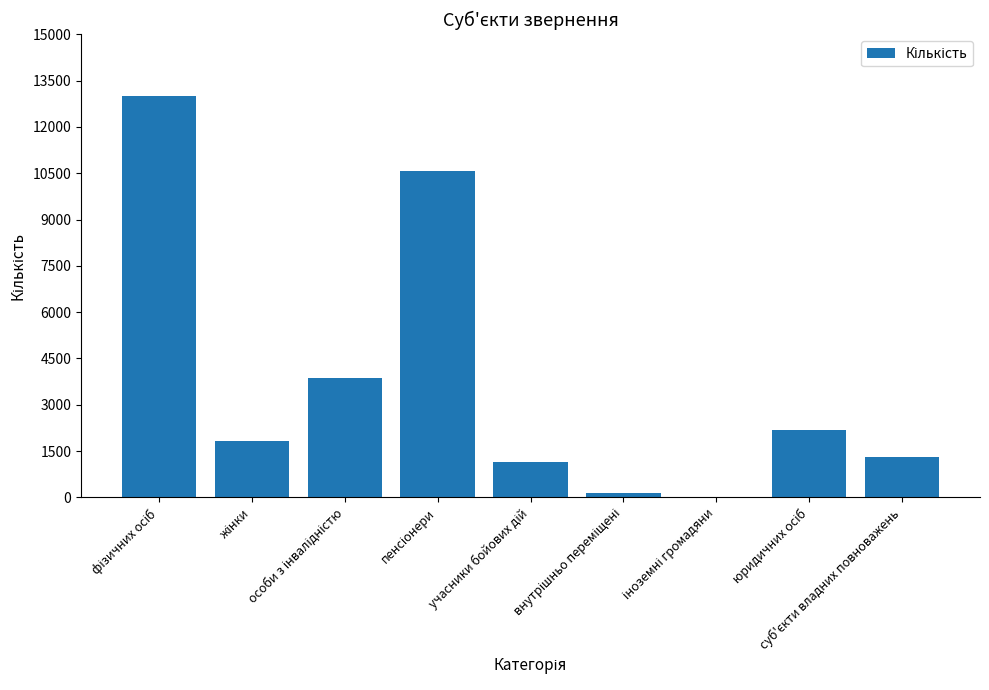

What is the greatest value displayed?

13010